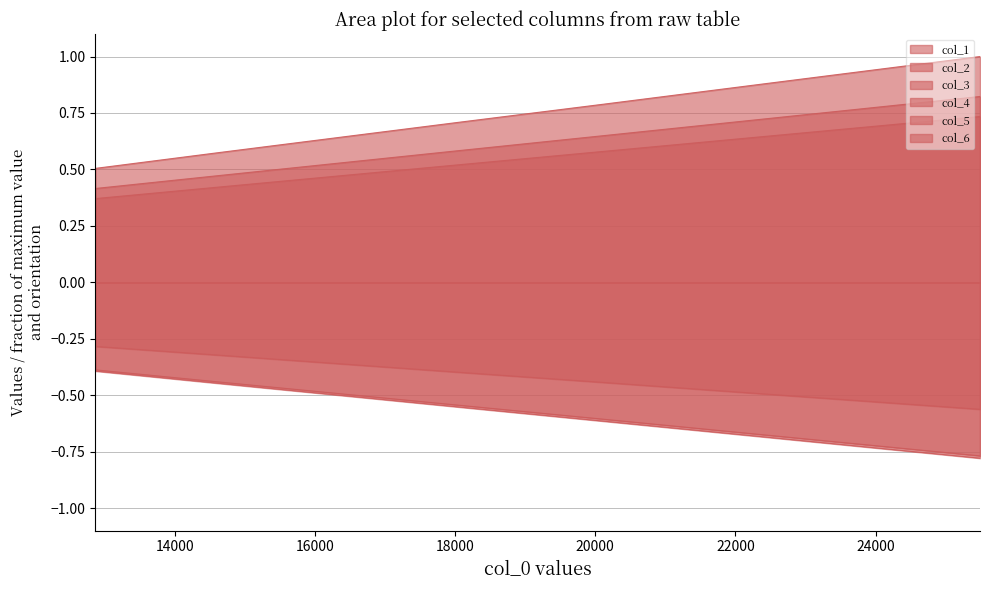

Does the chart display data point markers on the line(s)?

No